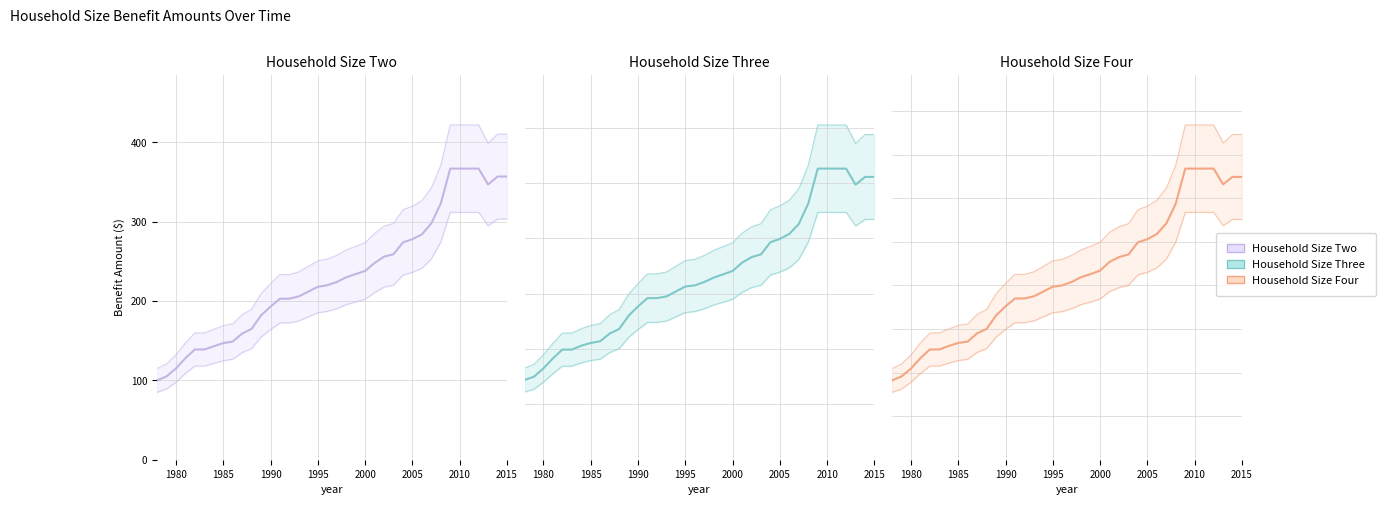

What is the average value of the Household Size Three series?

332